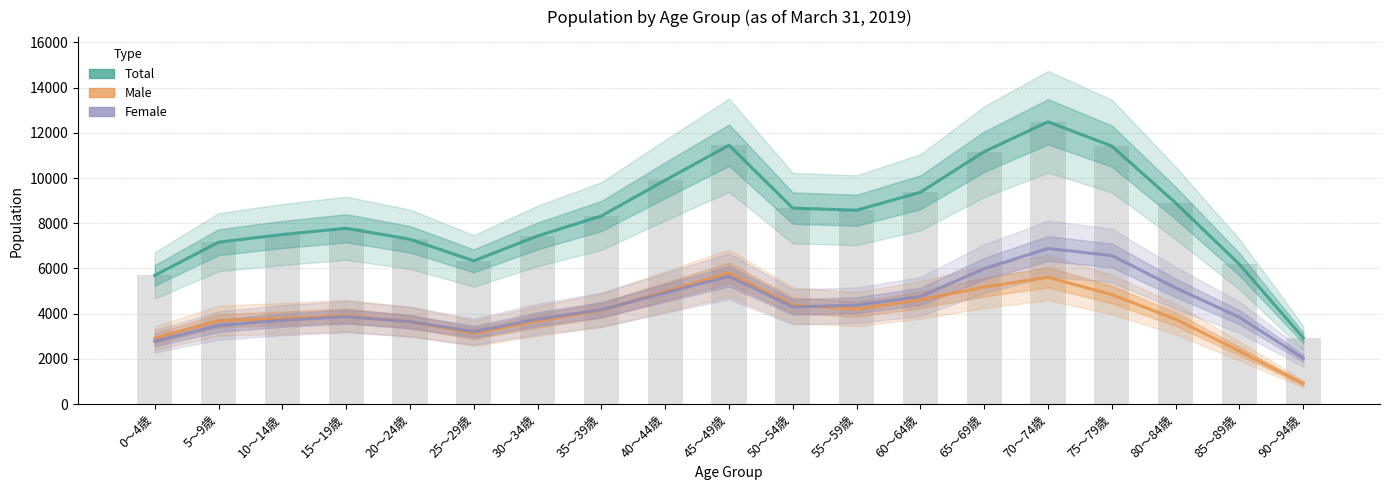

At which label is Total closest to 7710?

15～19歳